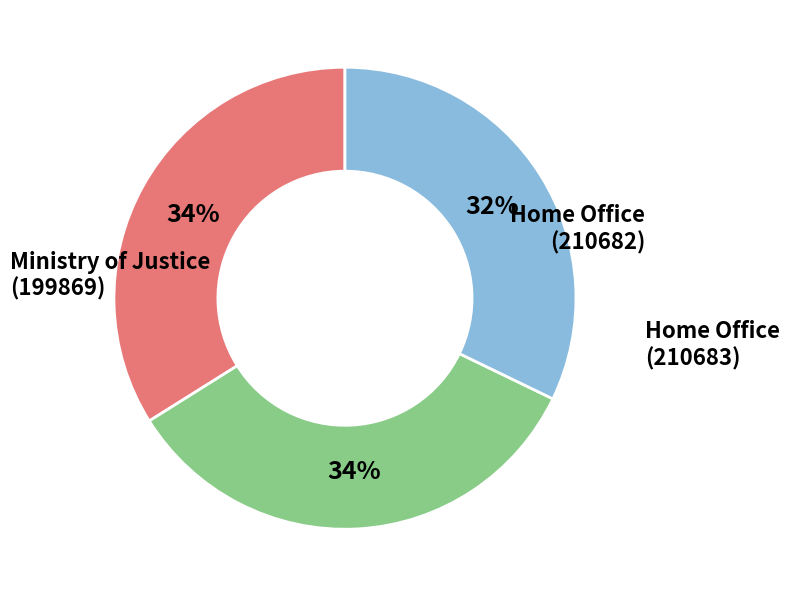

Does Home Office (210683) account for over 50% of the chart?

No